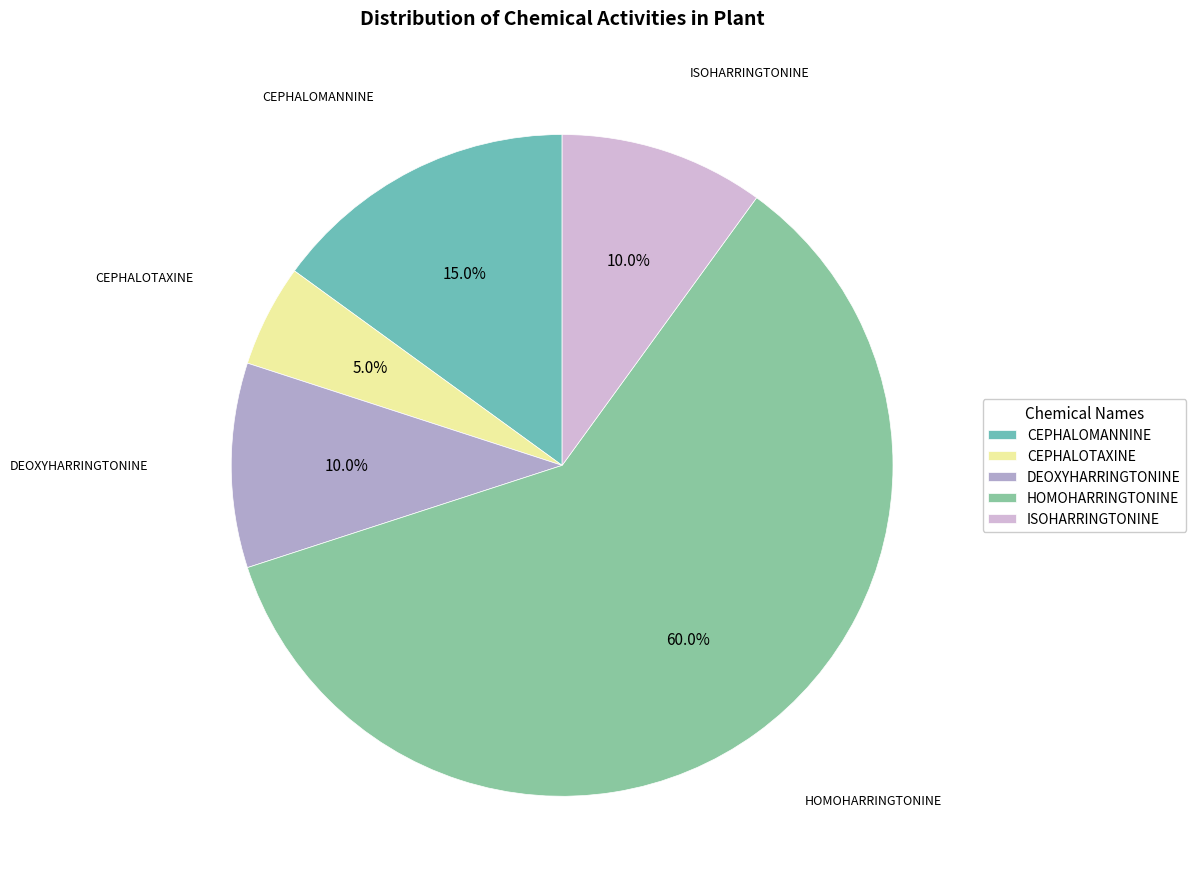

What is the ratio of the value at CEPHALOTAXINE to the value at DEOXYHARRINGTONINE?

0.5